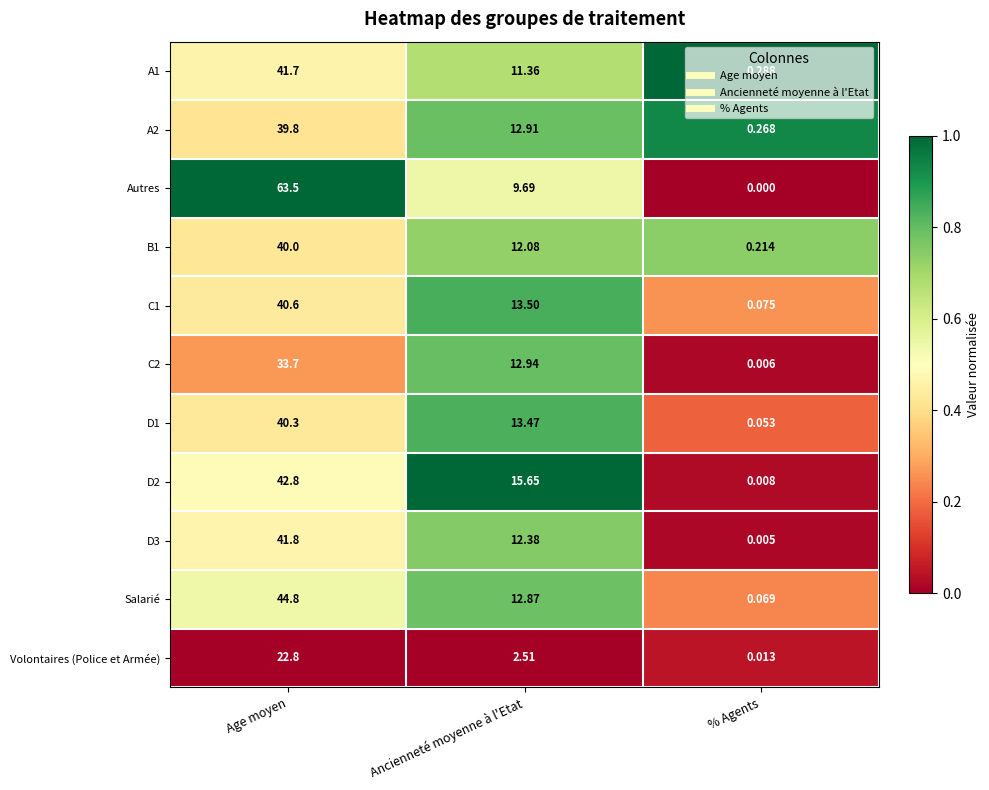

Which category has the highest value in the A2 series?

Age moyen